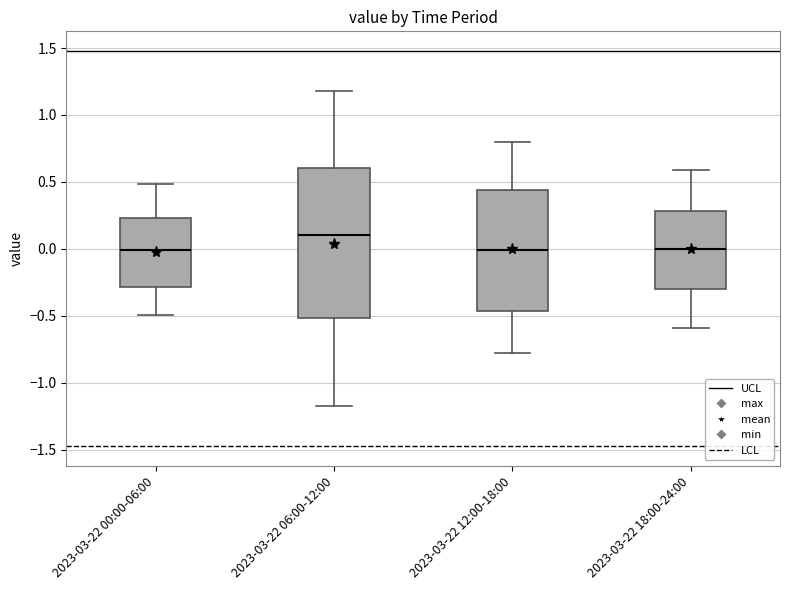

Which box has the highest median line?

2023-03-22 06:00-12:00